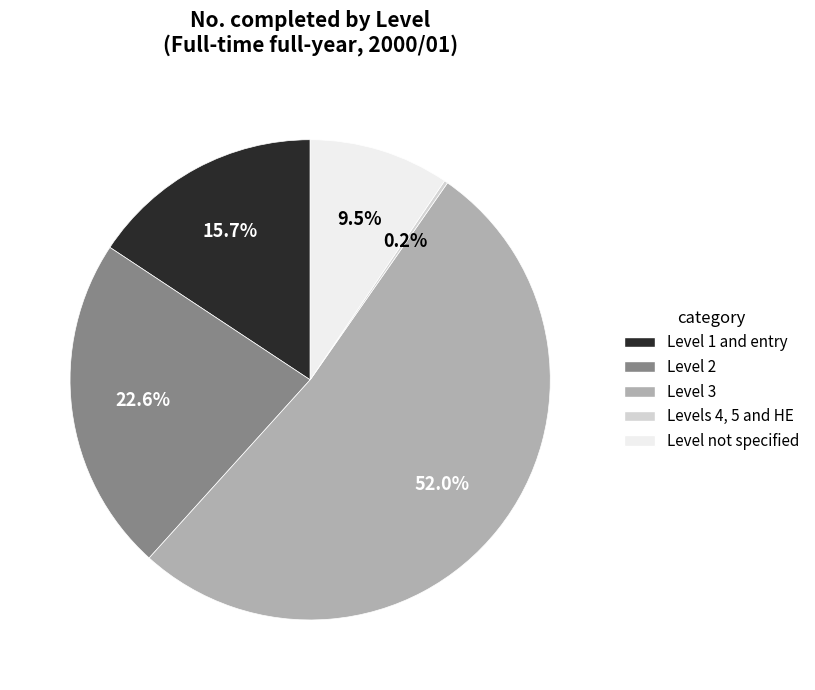

What portion of the pie excludes Level 2?

77.4%